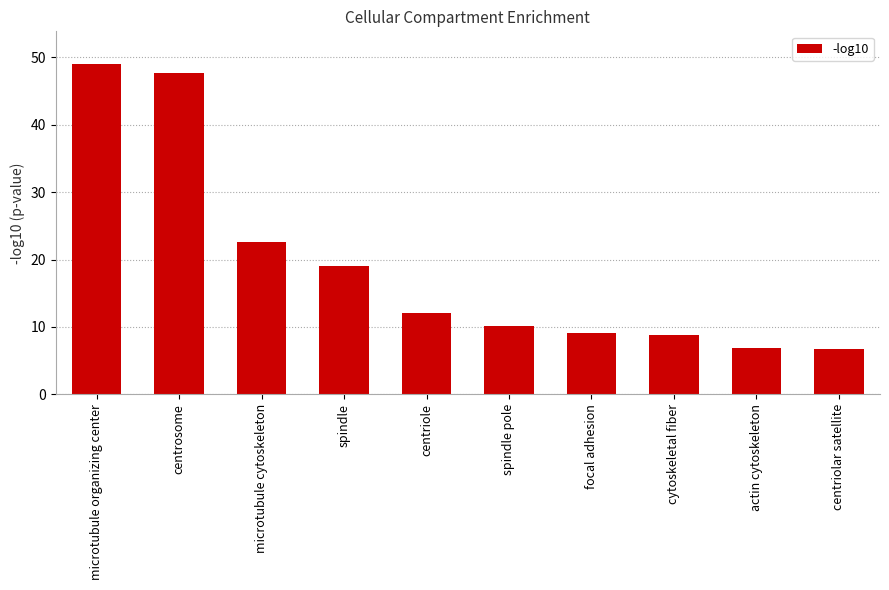

What is the change in value from microtubule organizing center to cytoskeletal fiber?

-40.2